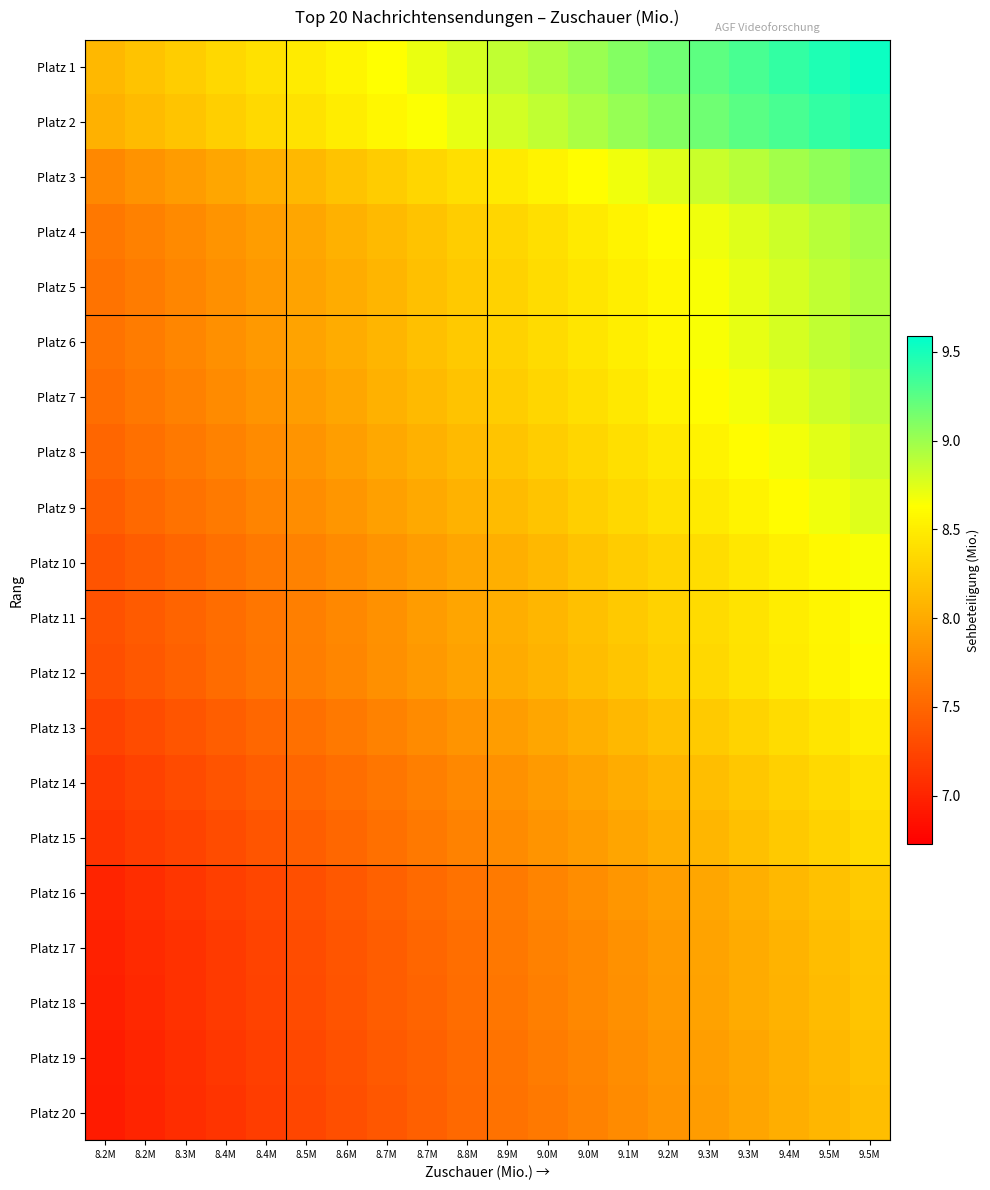

How many categories are shown in the chart?

20